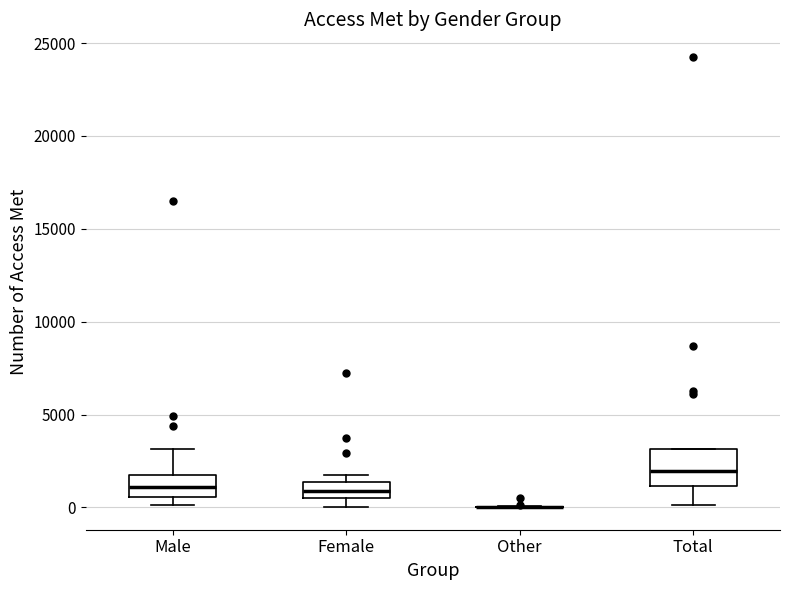

Which box is the tallest, from its lower edge to its upper edge?

Total